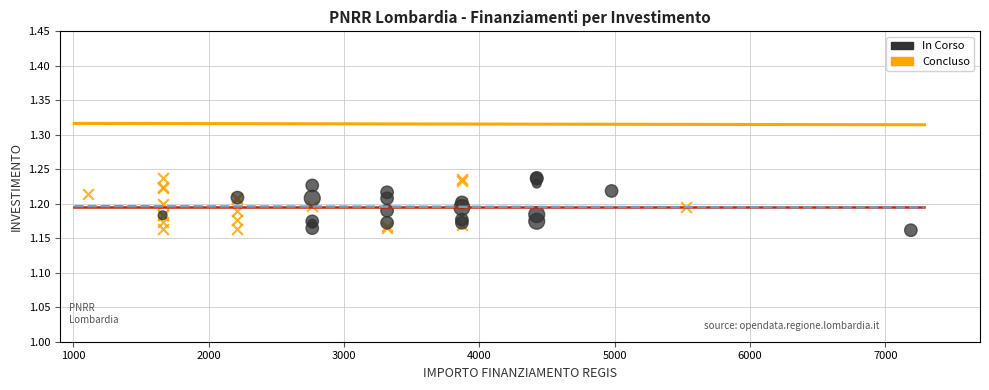

What are all the series names shown in the legend?

In Corso, Concluso